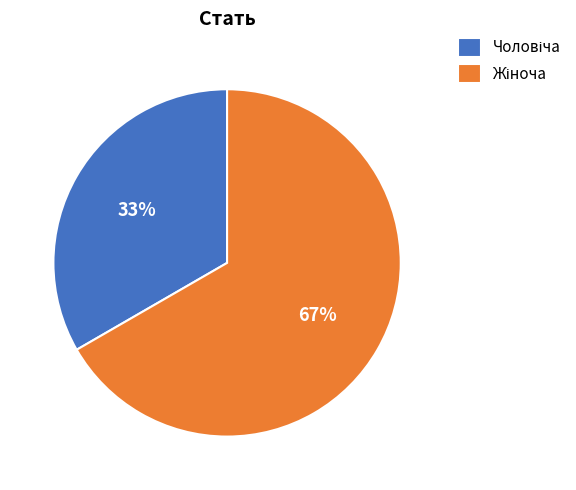

Is there a majority slice in this chart?

Yes